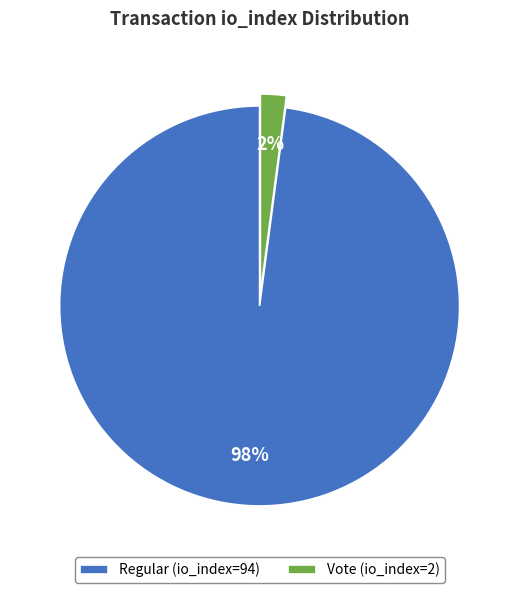

To the nearest percent, what is the difference between the Vote (io_index=2) and Regular (io_index=94) slice percentages?

96%